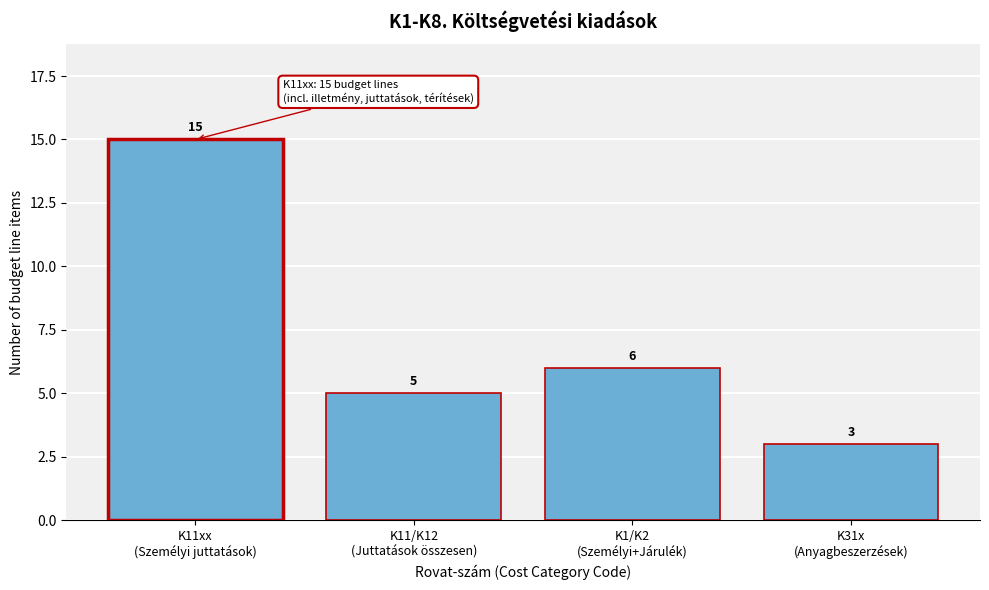

Reading left to right, transcribe all the data shown in this chart.

15	5	6	3